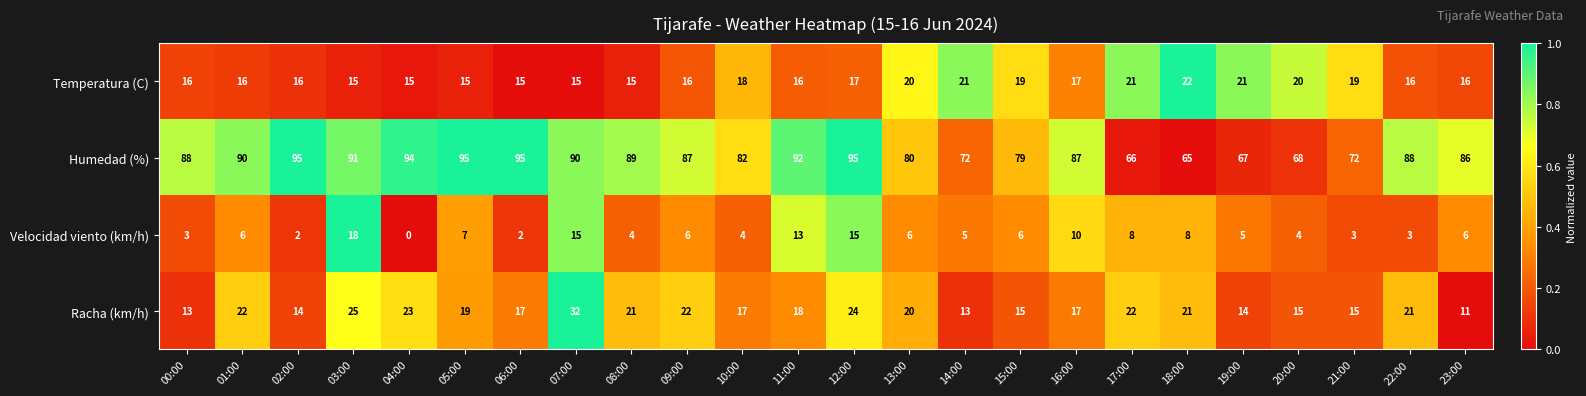

What is the total value across all series at 02:00?

127